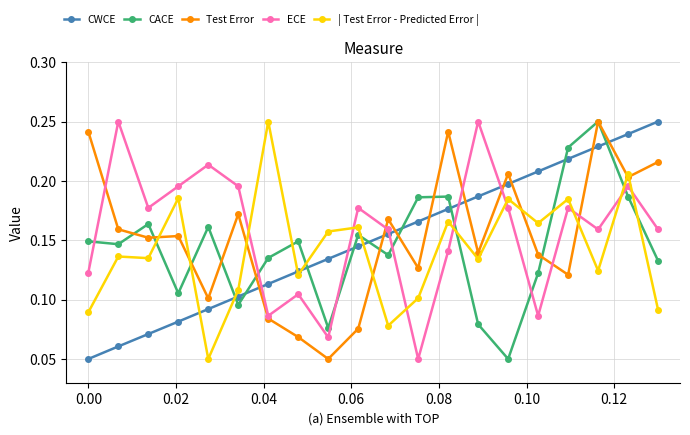

How many Test Error values are between 0 and 1?

20